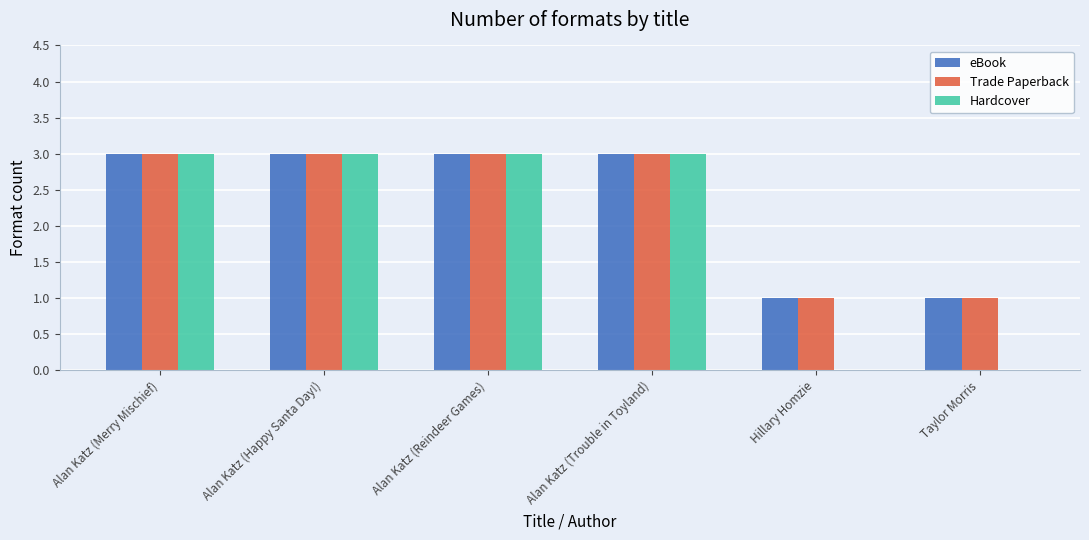

Is the value of Hardcover at Taylor Morris greater than the value of Trade Paperback at Alan Katz (Trouble in Toyland)?

No